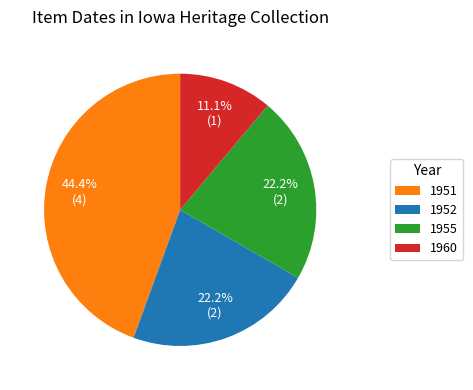

Combined, what portion of the pie is 1955 and 1951?

66.7%